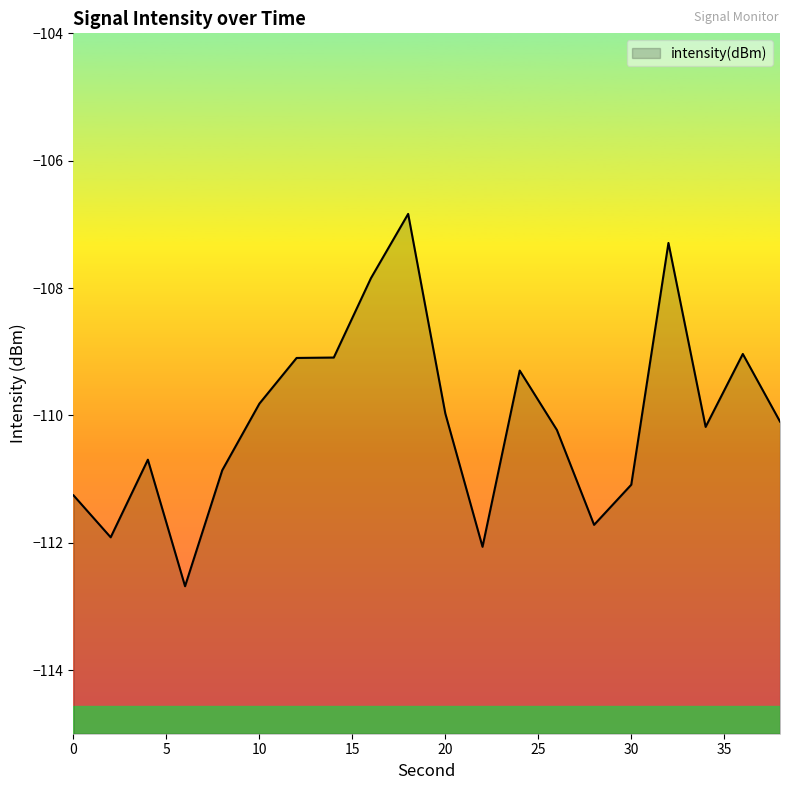

At which label does the data first exceed -110?

10